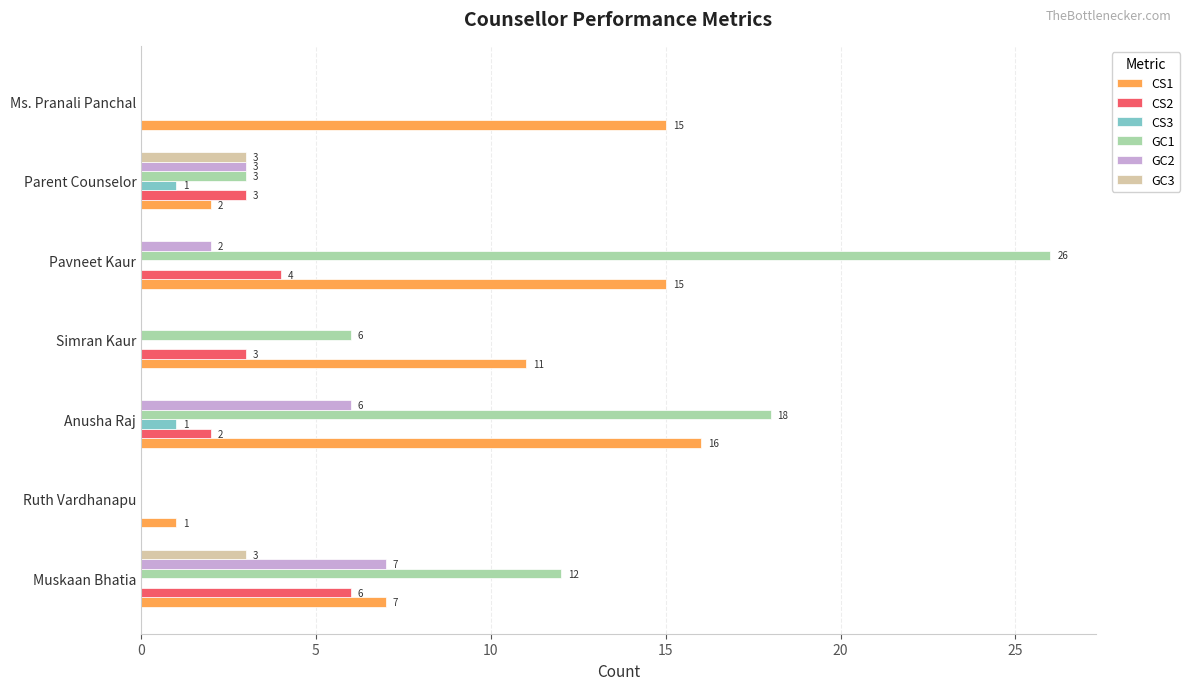

How many data points does each series have?

7